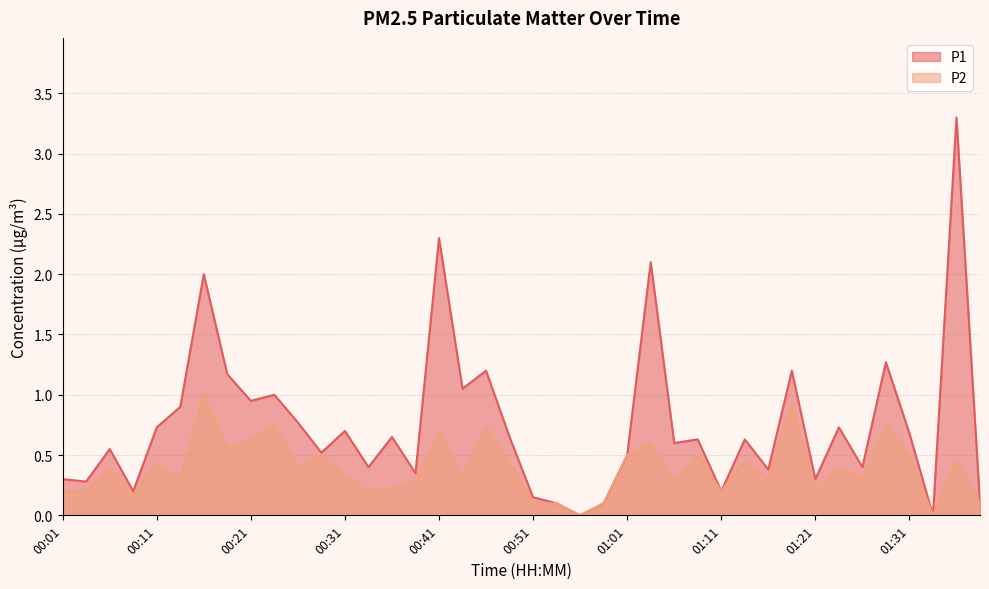

In P2, how many points are lower than both neighbors (excluding endpoints)?

13